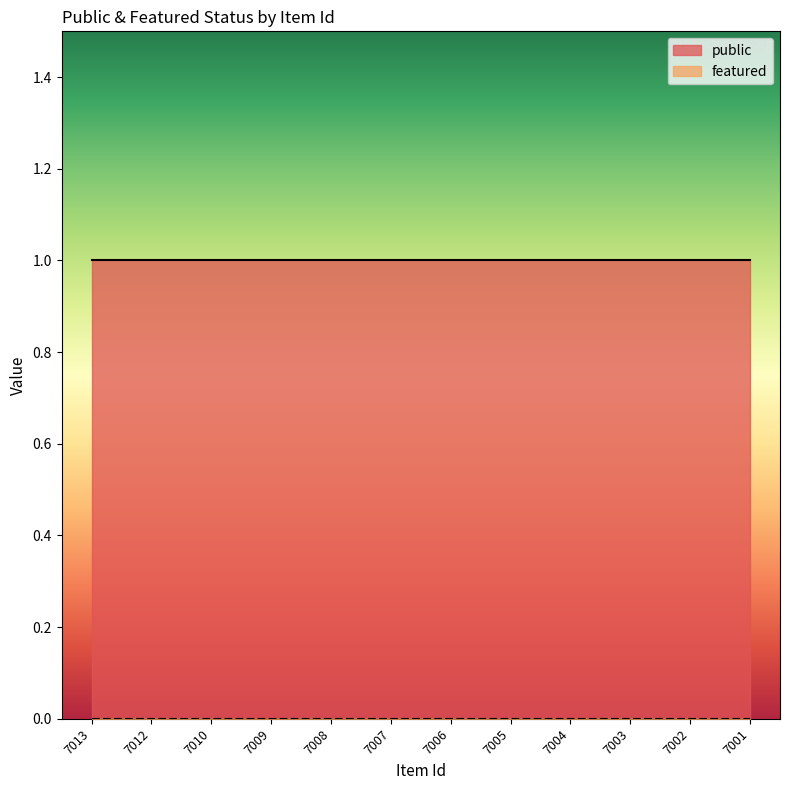

What is the value of the public point at the 3rd from the left?

1